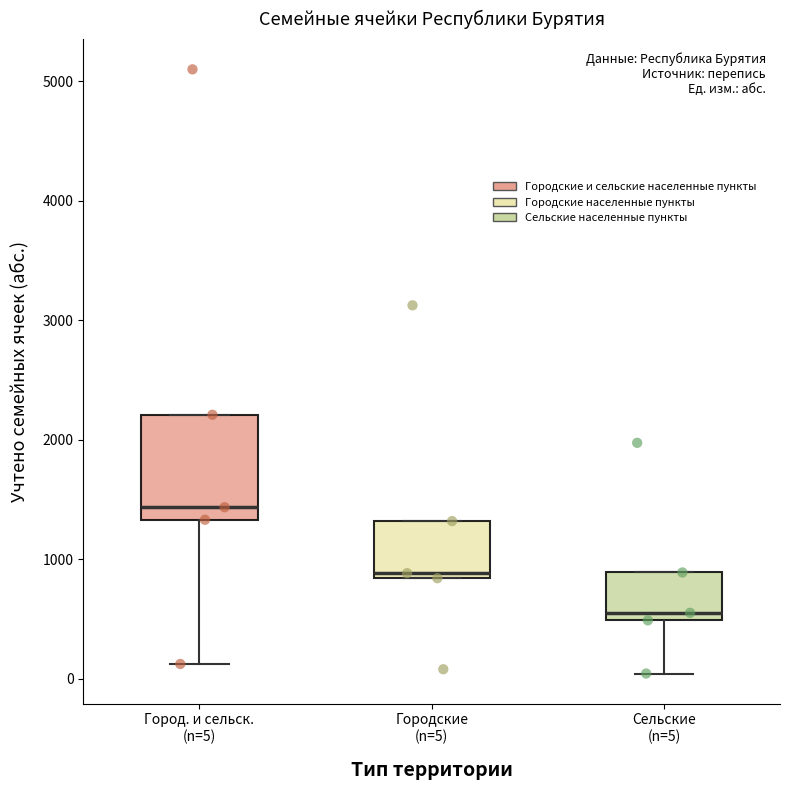

Which box is the tallest, from its lower edge to its upper edge?

Город. и сельск. (n=5)